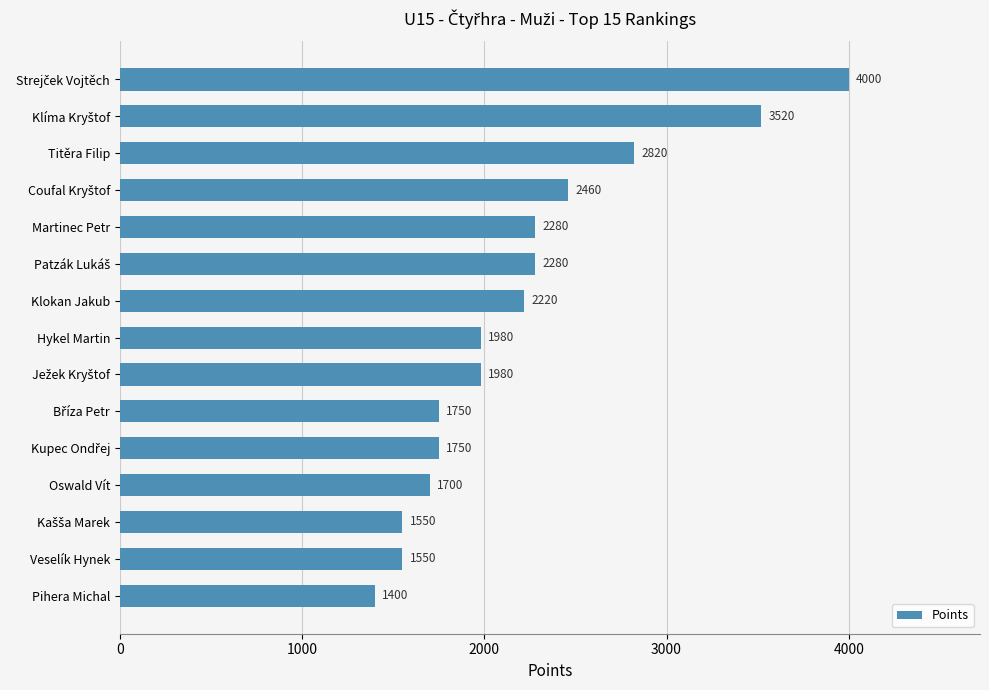

What is the greatest value displayed?

4000